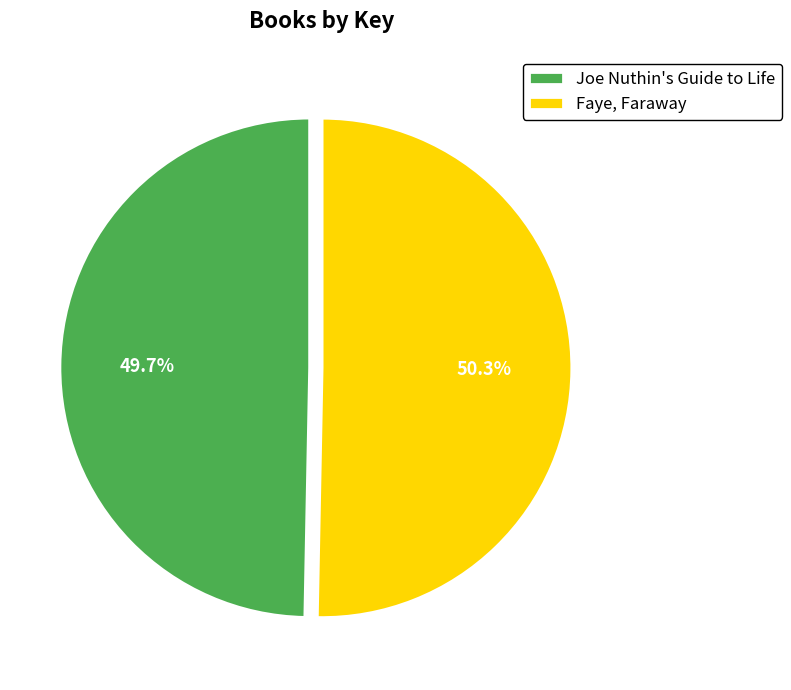

True or false: Joe Nuthin's Guide to Life accounts for 50% of the total.

True